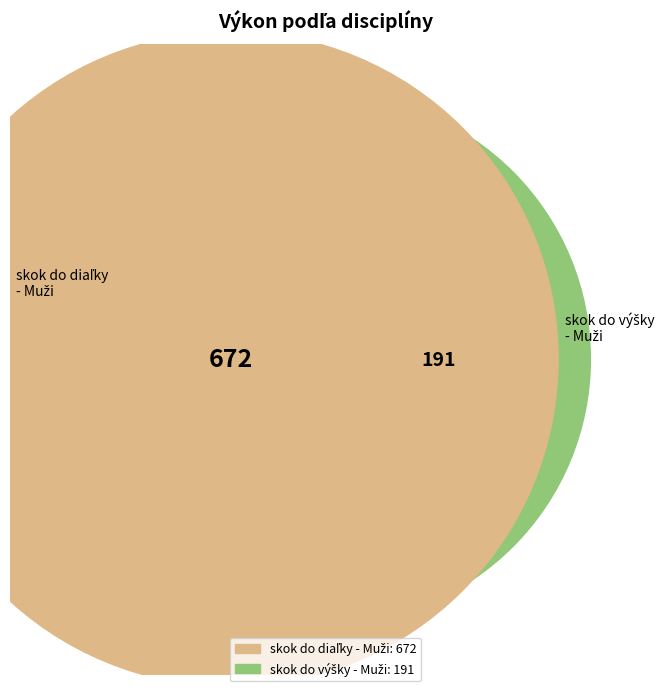

The skok do diaľky - Muži slice represents 78% of the pie. True or false?

True